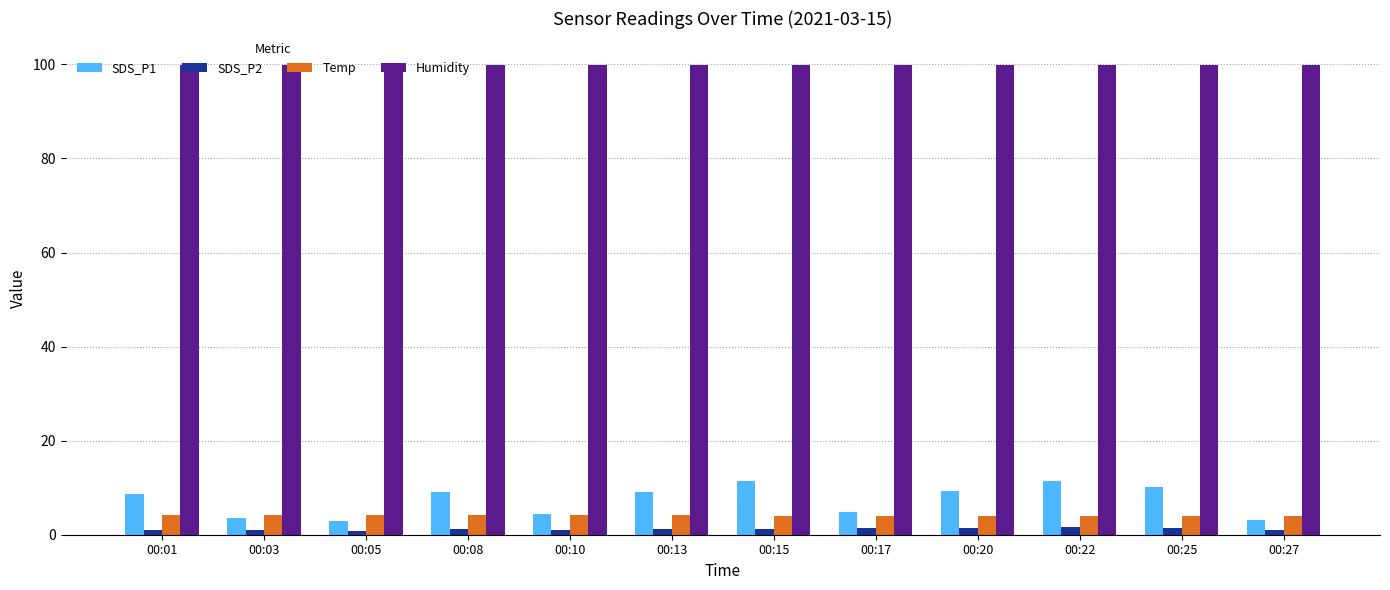

What is the approximate value of Temp at 00:20?

4.0